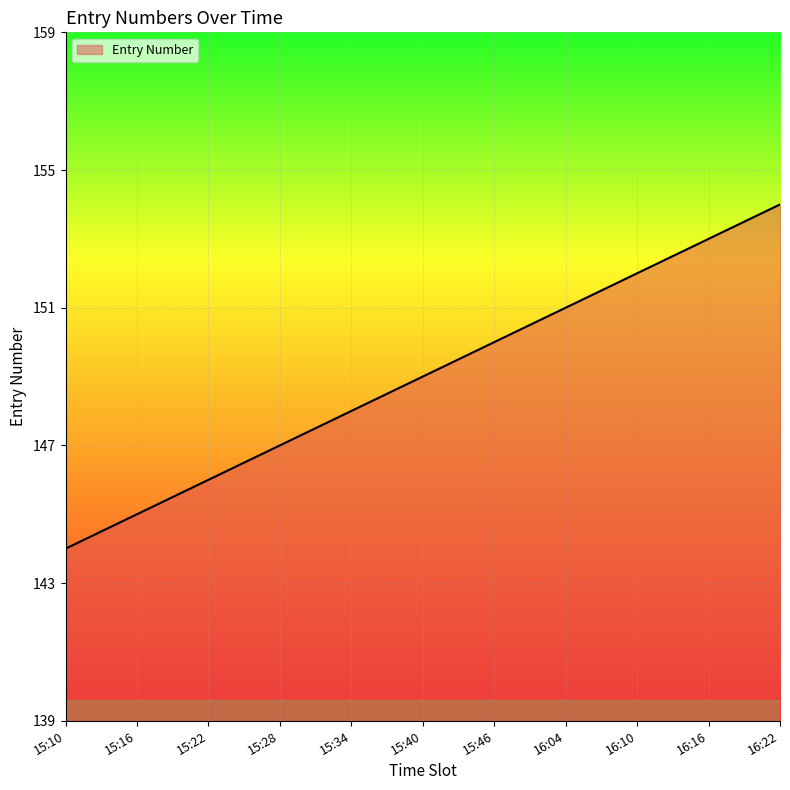

What position from the left is 15:10?

1